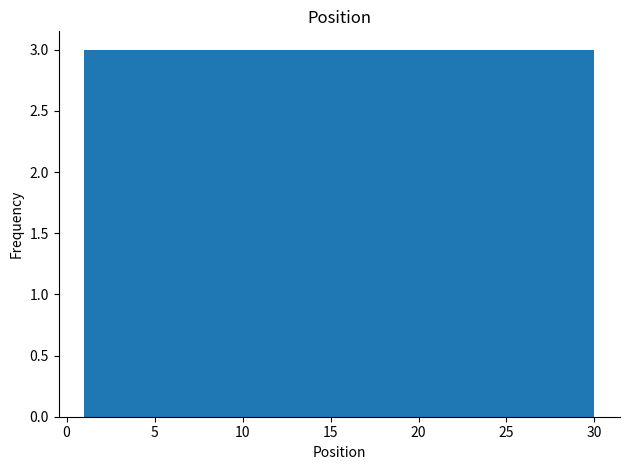

Reading left to right, list every bar in this chart as the range it spans on the x-axis followed by its height. Neither the bar edges nor the heights are printed on the chart, so give them approximately, as read against the axes.

1.0 to 3.9: 3
3.9 to 6.8: 3
6.8 to 9.7: 3
9.7 to 12.6: 3
12.6 to 15.5: 3
15.5 to 18.4: 3
18.4 to 21.3: 3
21.3 to 24.2: 3
24.2 to 27.1: 3
27.1 to 30.0: 3